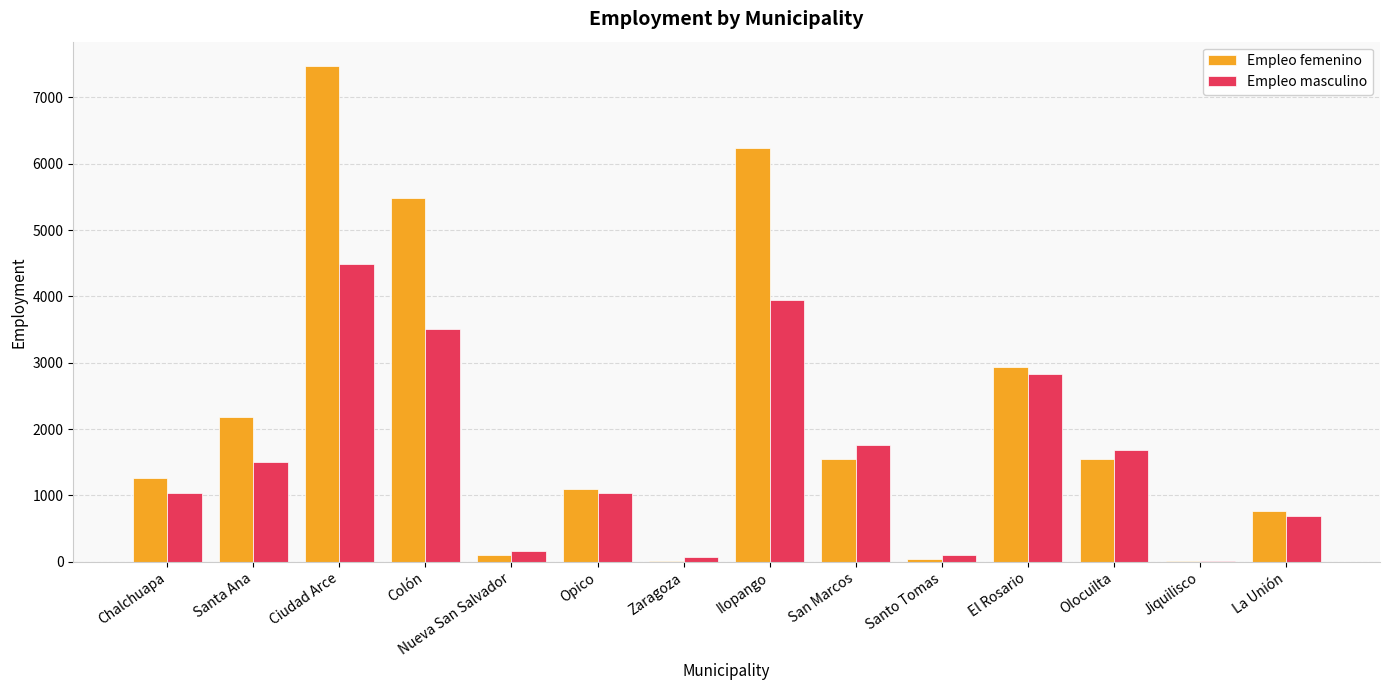

At which label is Empleo femenino closest to 3736?

El Rosario